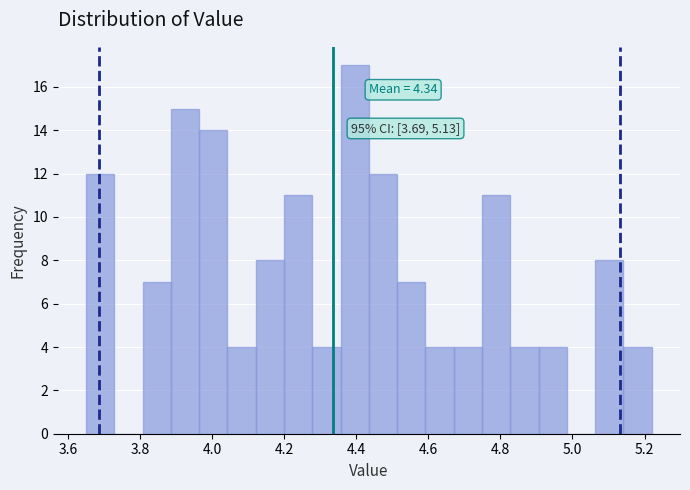

Around what value on the x-axis is the tallest bar? Give the approximate position of its centre, as read against the axis.

4.40